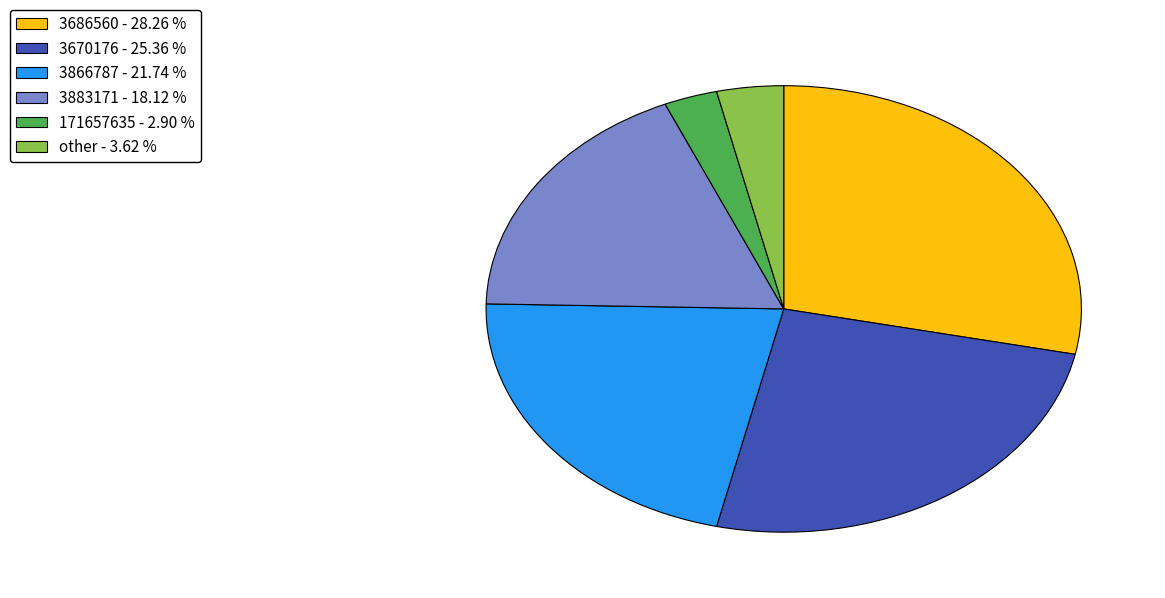

Does any single category account for the majority?

No